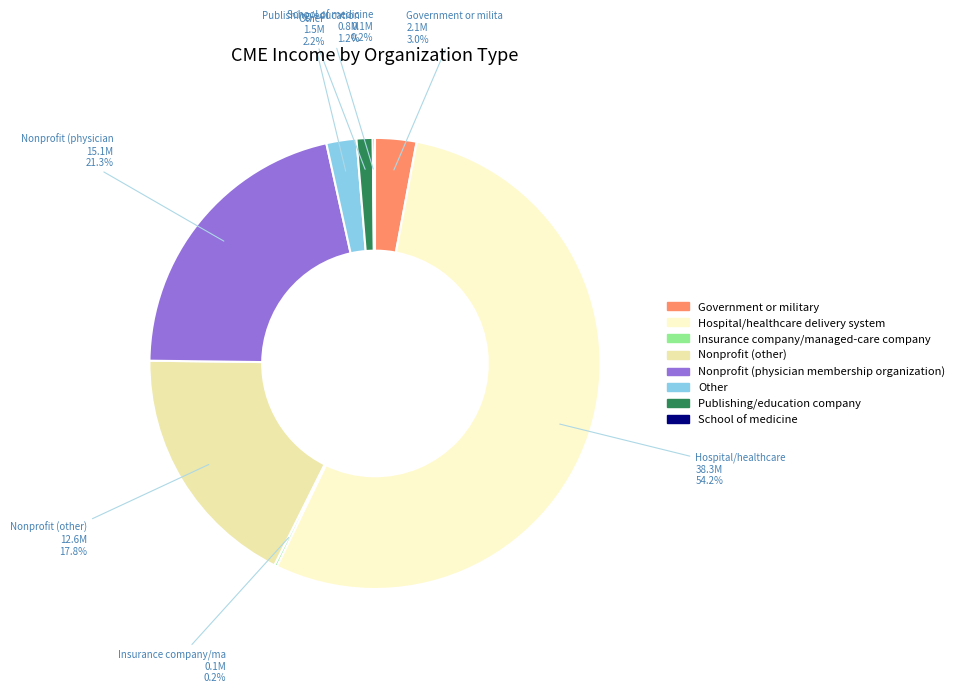

What is the largest slice in the pie chart?

Hospital/healthcare delivery system